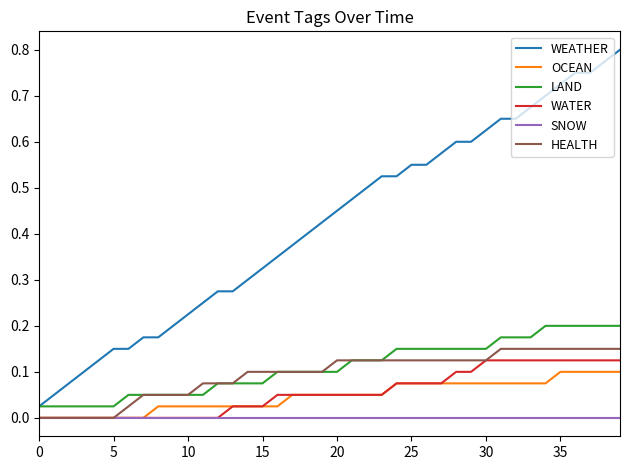

How many series are shown in this chart?

6